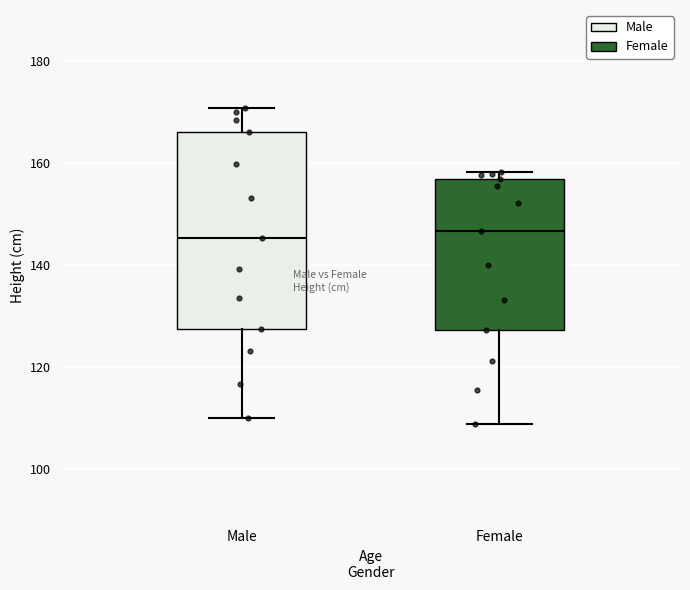

Which box is the tallest, from its lower edge to its upper edge?

Male